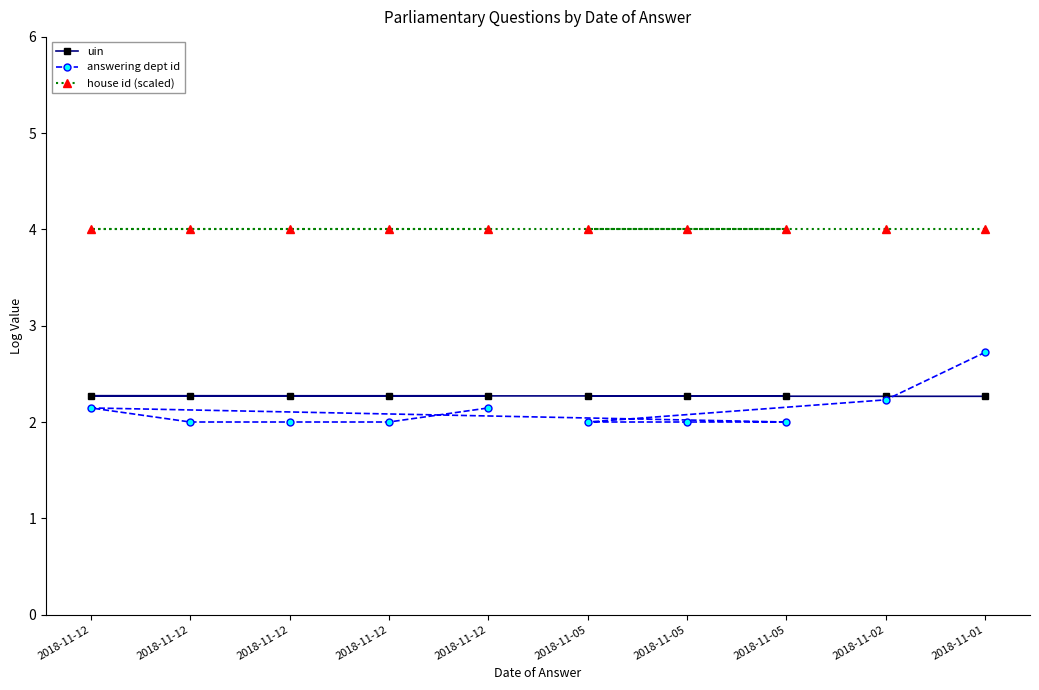

What is the value of the house id (scaled) point at the 8th from the left?

4.0